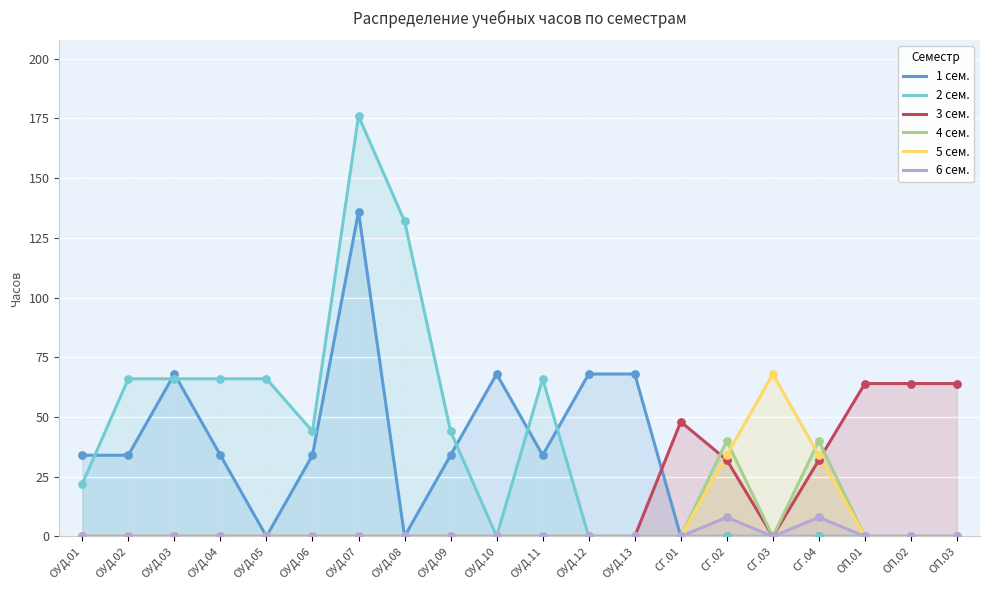

Is the value of 5 сем. at ОУД.06 greater than the value of 3 сем. at СГ.03?

No